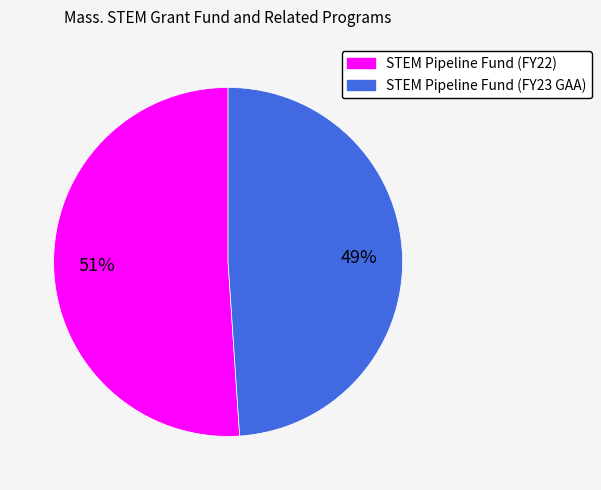

Which slice is the smallest?

STEM Pipeline Fund (FY23 GAA)